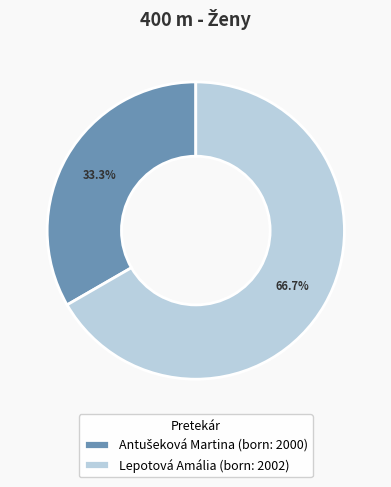

How many segments does this pie chart have?

2